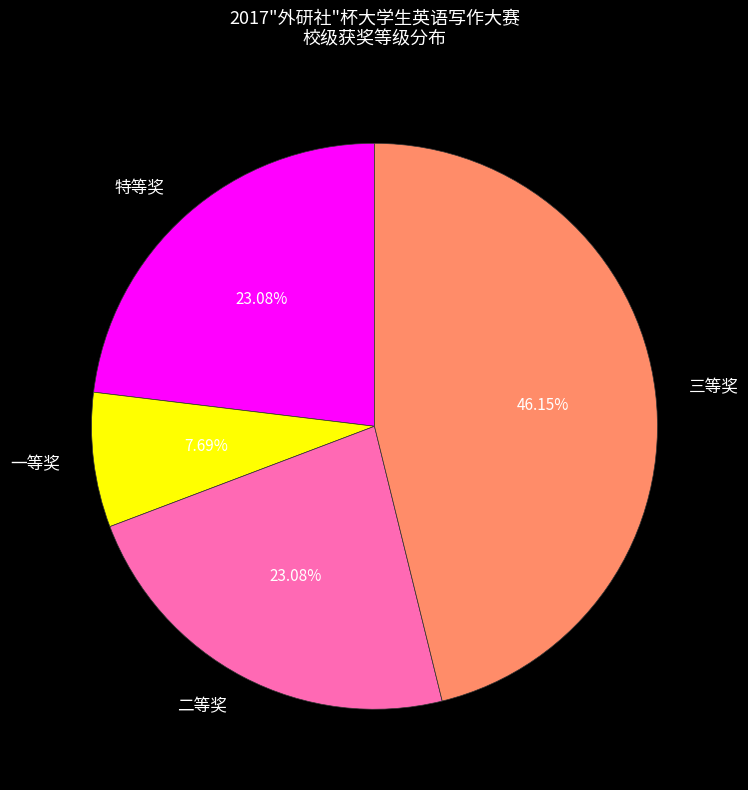

Do 一等奖 and 三等奖 together represent more than half of the pie?

Yes